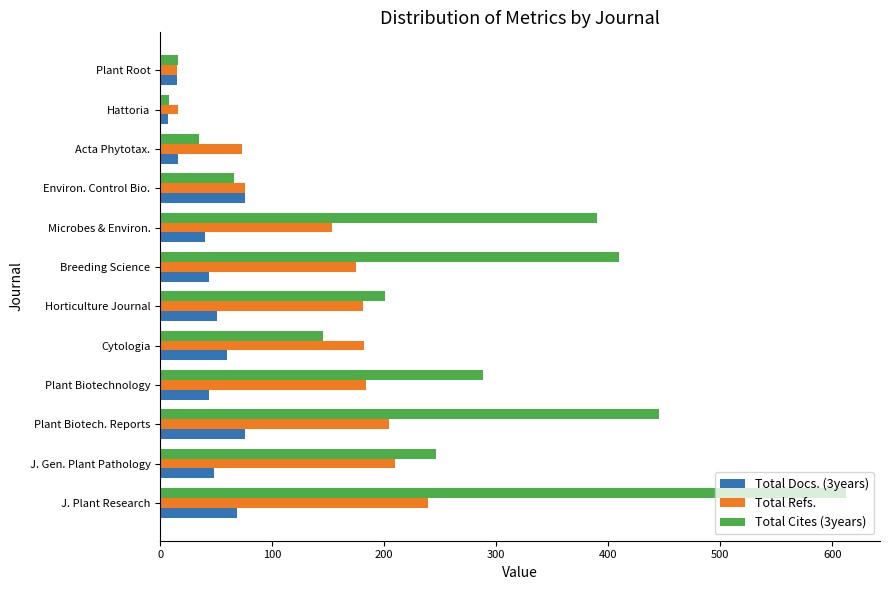

List the series in order of their peak value, lowest first.

Total Docs. (3years), Total Refs., Total Cites (3years)